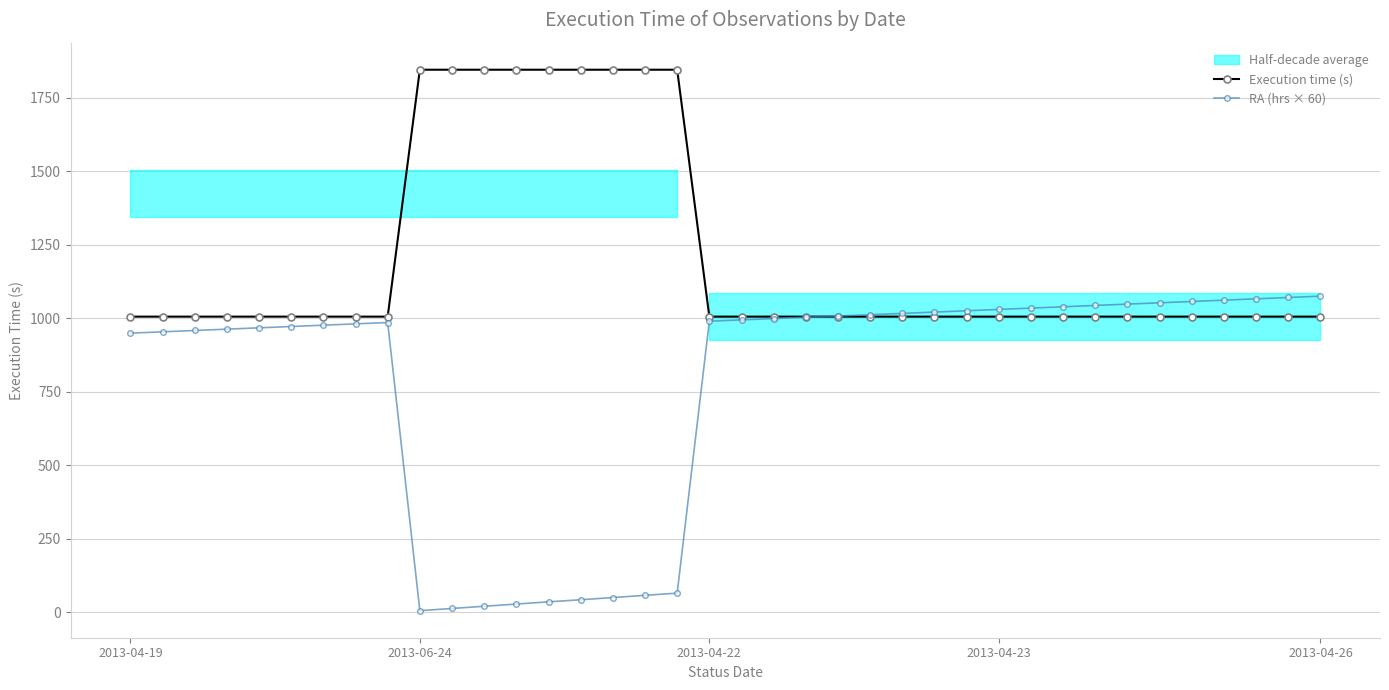

How many lines are shown in the chart?

2